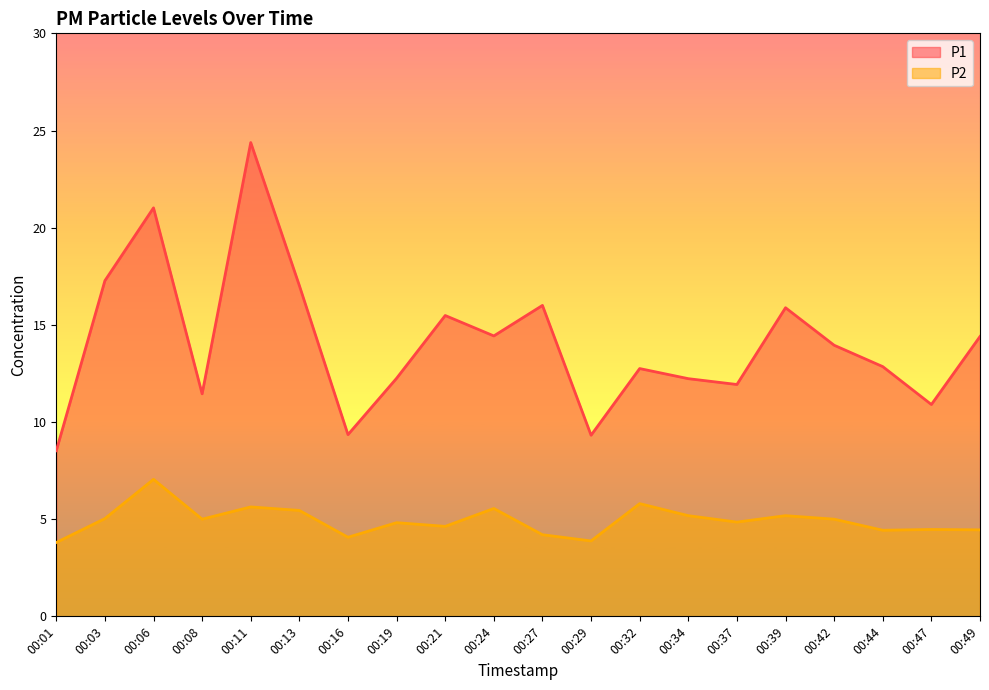

True or false: P2 and P1 cross at least once.

False